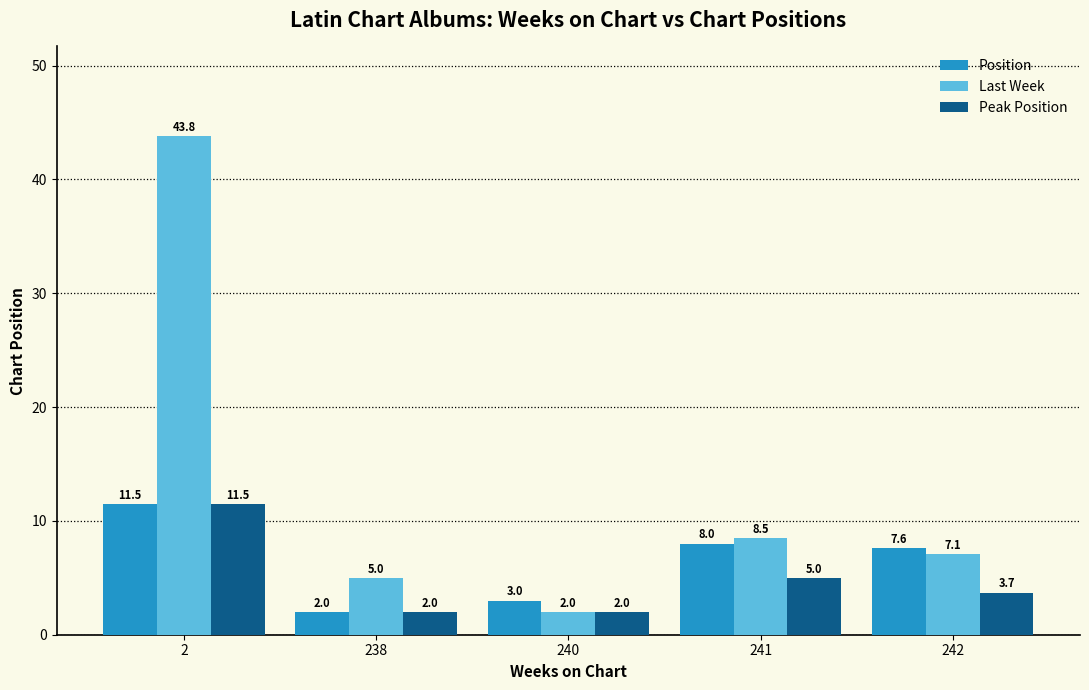

What is the total value across all series at 240?

7.0